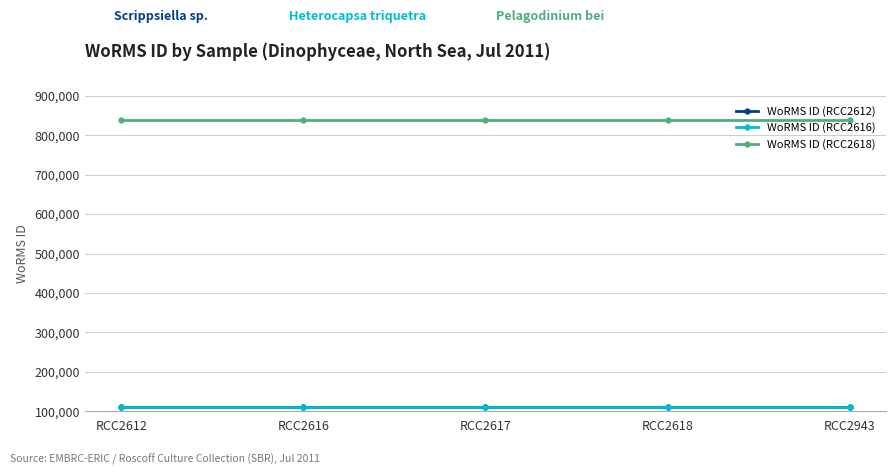

How many lines are shown in the chart?

3